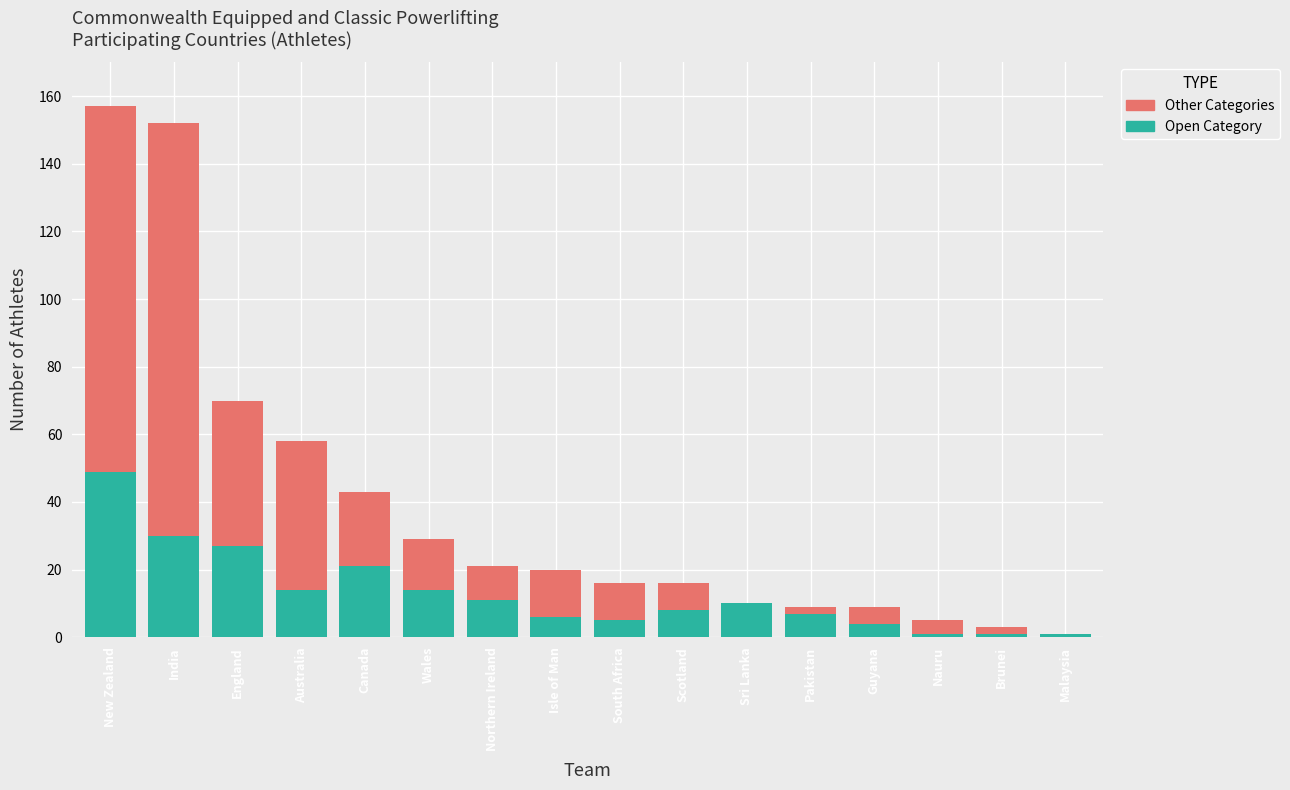

The Open Category series shows 8 at Scotland. True or false?

True